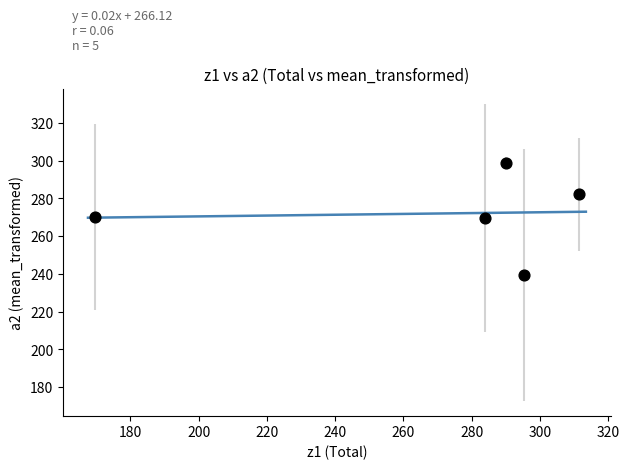

What is the range of Y values (max minus min)?

59.6